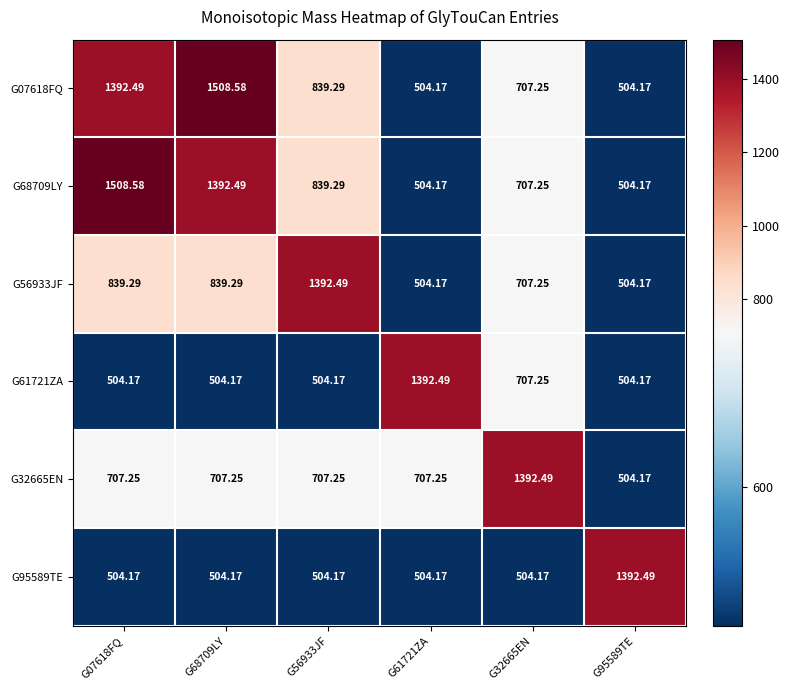

How many series are shown in this chart?

6